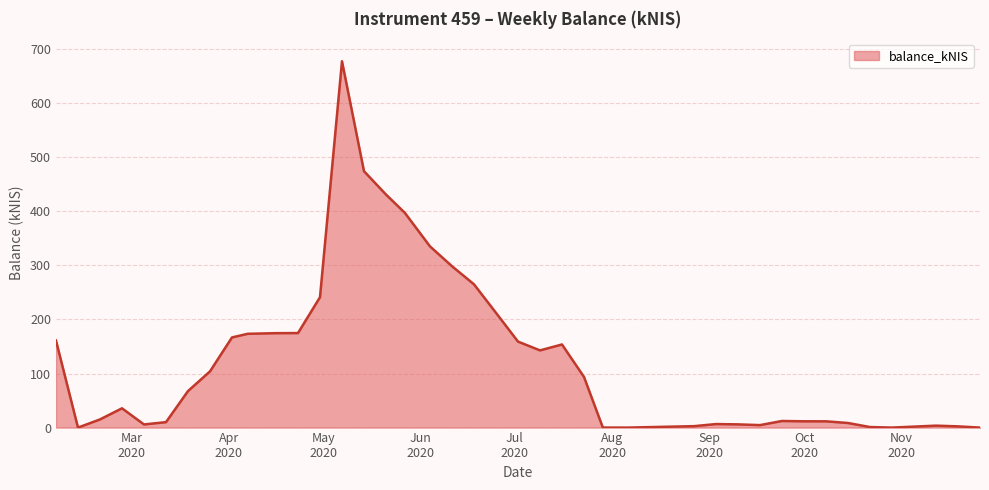

What is the greatest value displayed?

677.7